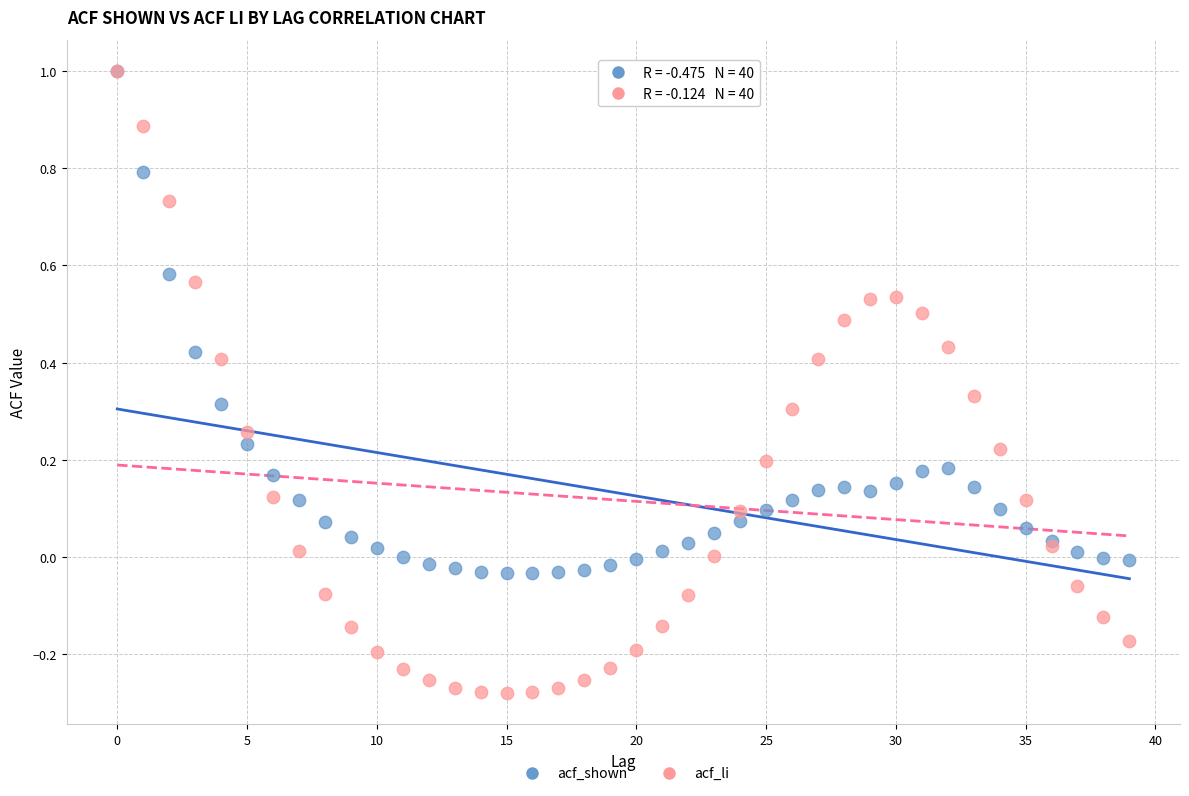

Which series reaches the minimum Y coordinate?

acf_li